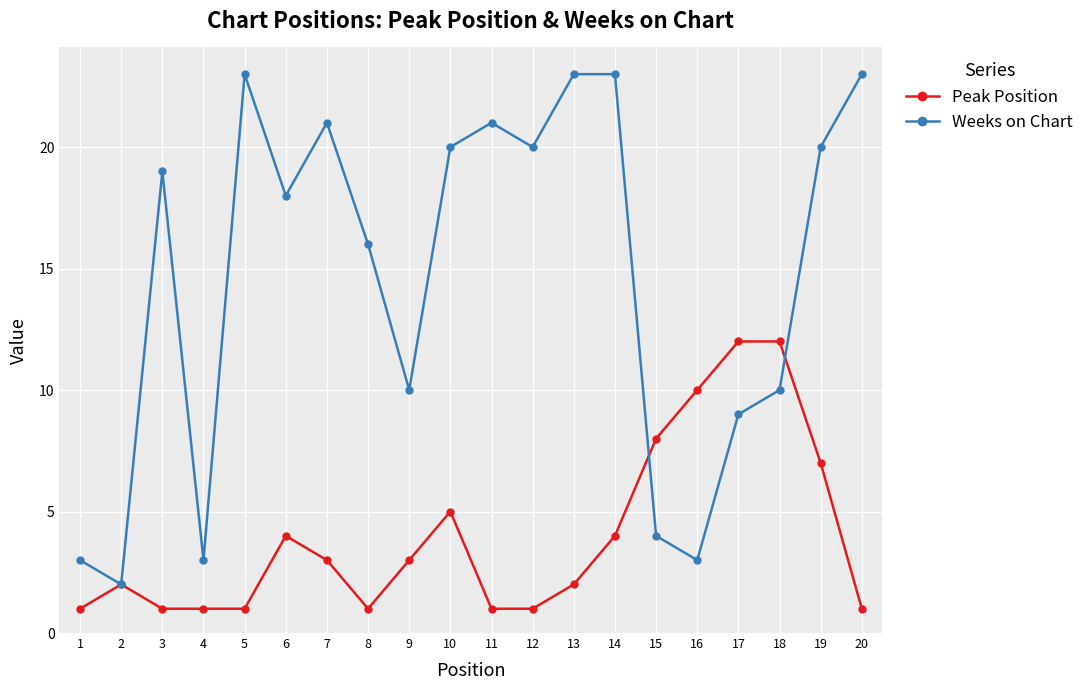

What is the value of the Peak Position point at the 19th from the left?

7